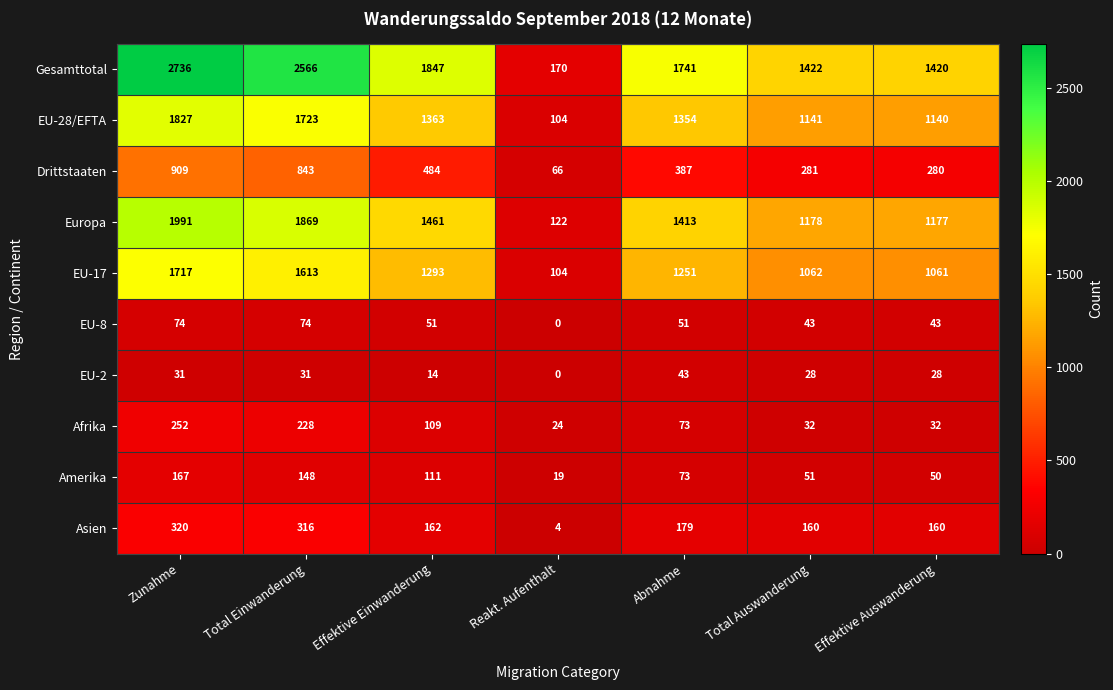

At which label does EU-2 reach its minimum?

Reakt. Aufenthalt